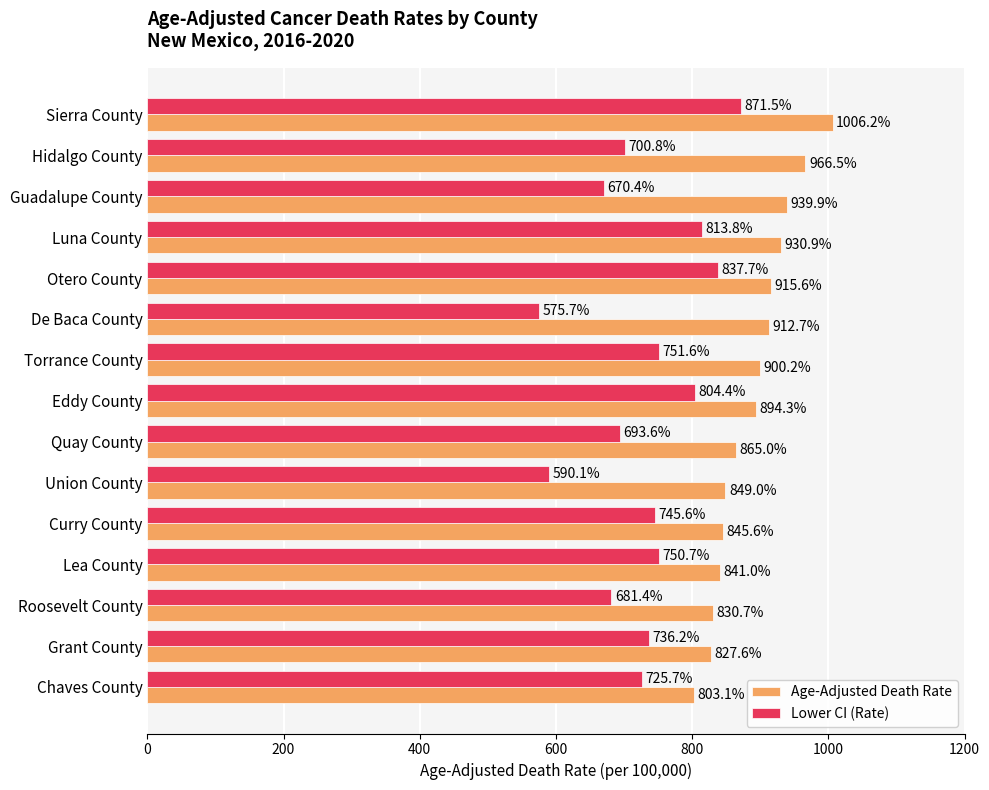

Which series has the largest range (max minus min)?

Lower CI (Rate)